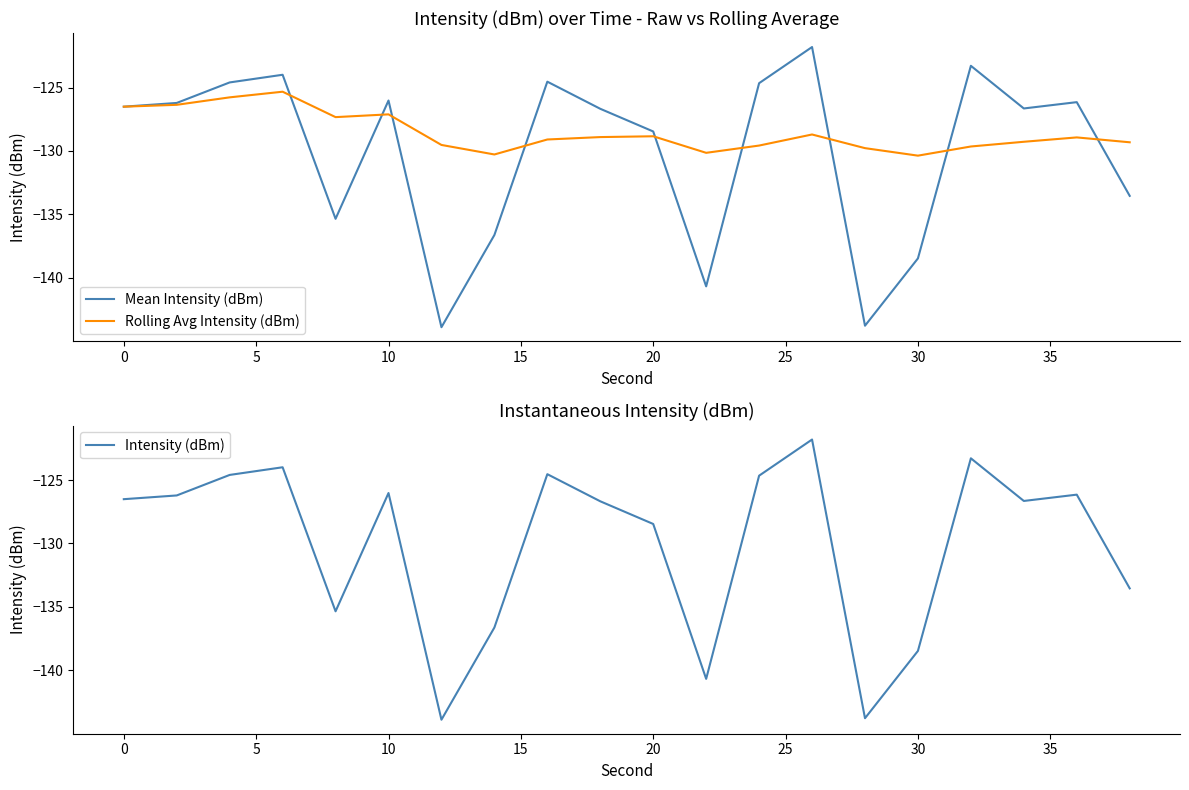

Is it true that Rolling Avg Intensity (dBm) equals -209.5 at 10?

False